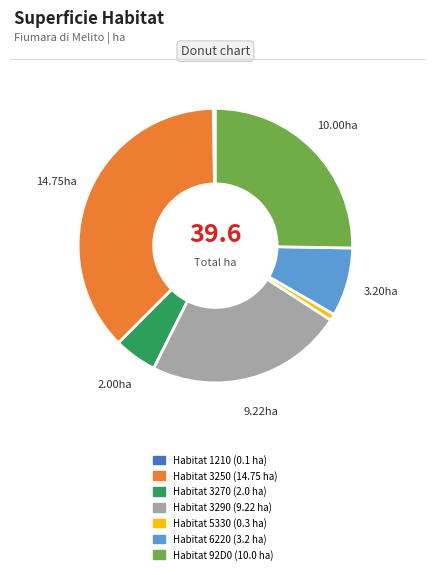

Is there any slice that represents more than half of the pie?

No